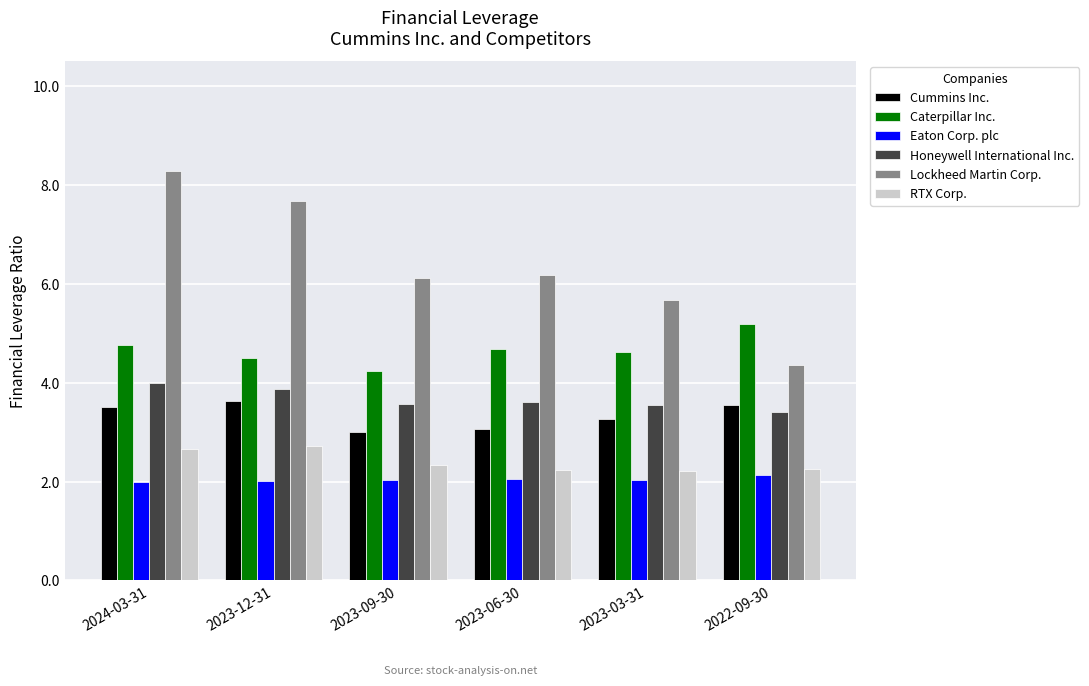

Which series changed the most between 2024-03-31 and 2023-06-30?

Lockheed Martin Corp.